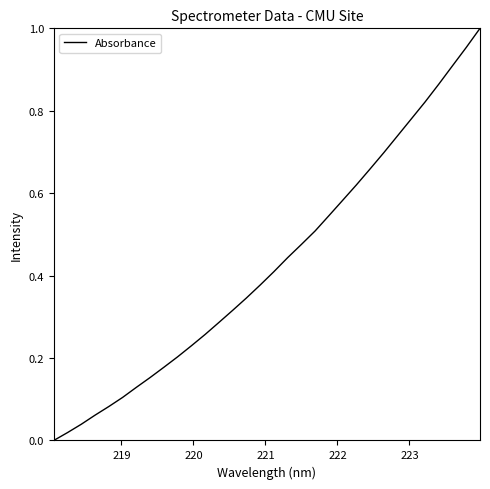

How many categories are shown in the chart?

32